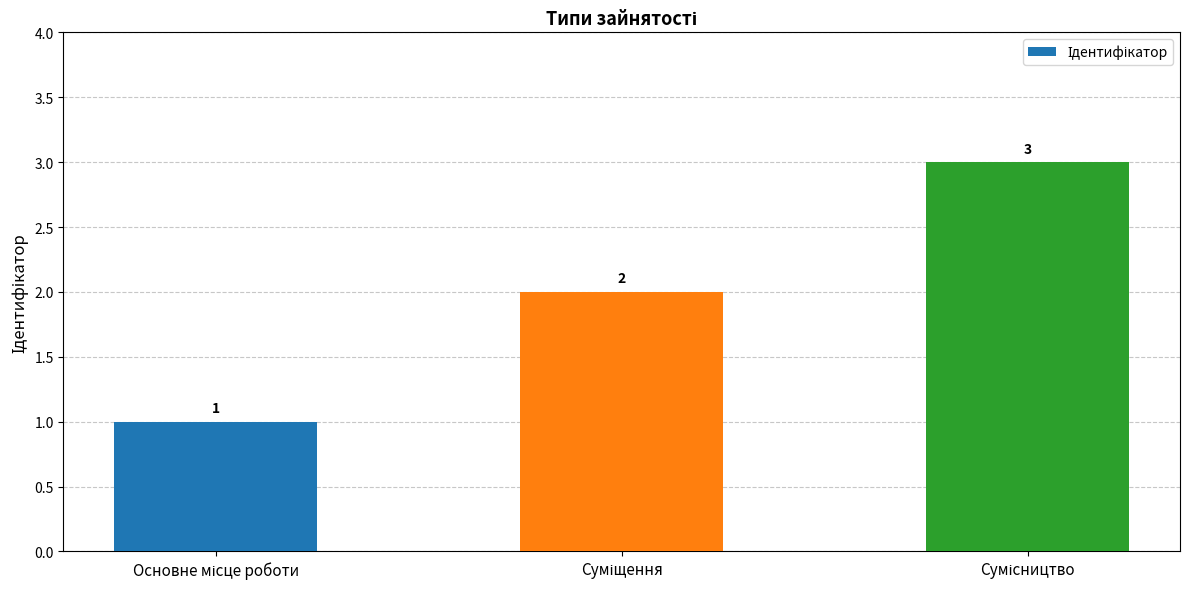

What is the value of the 2nd bar from the left?

2